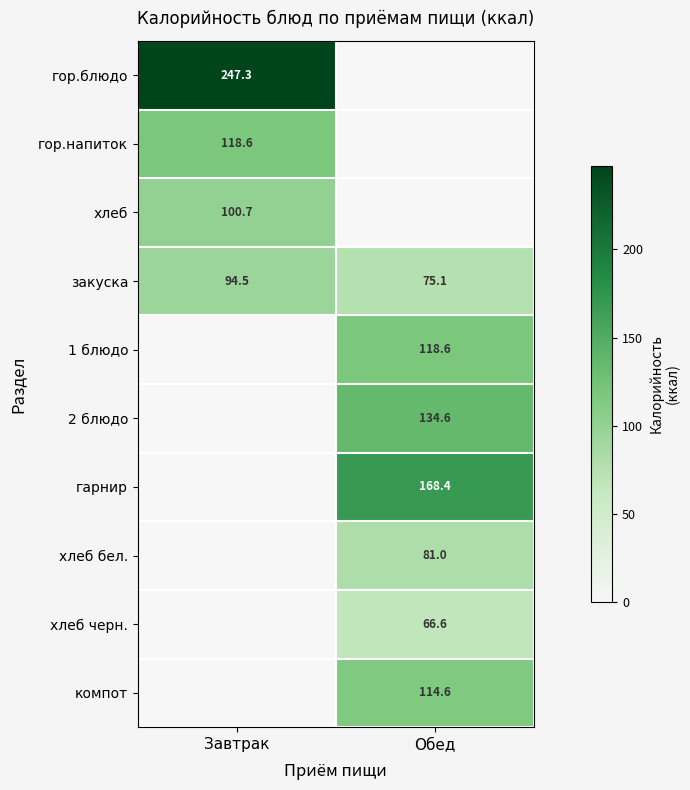

Between Завтрак and Обед, which is larger?

Завтрак